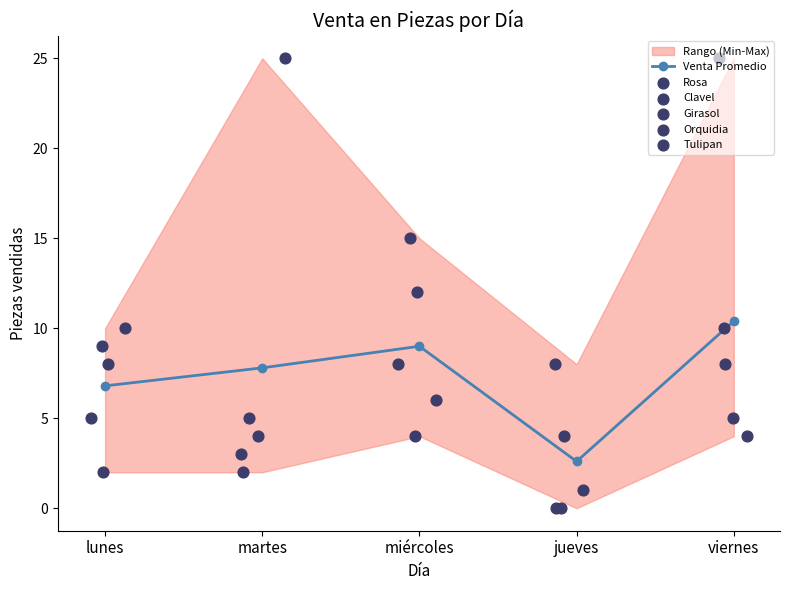

At how many categories does at least one series exceed 19?

2